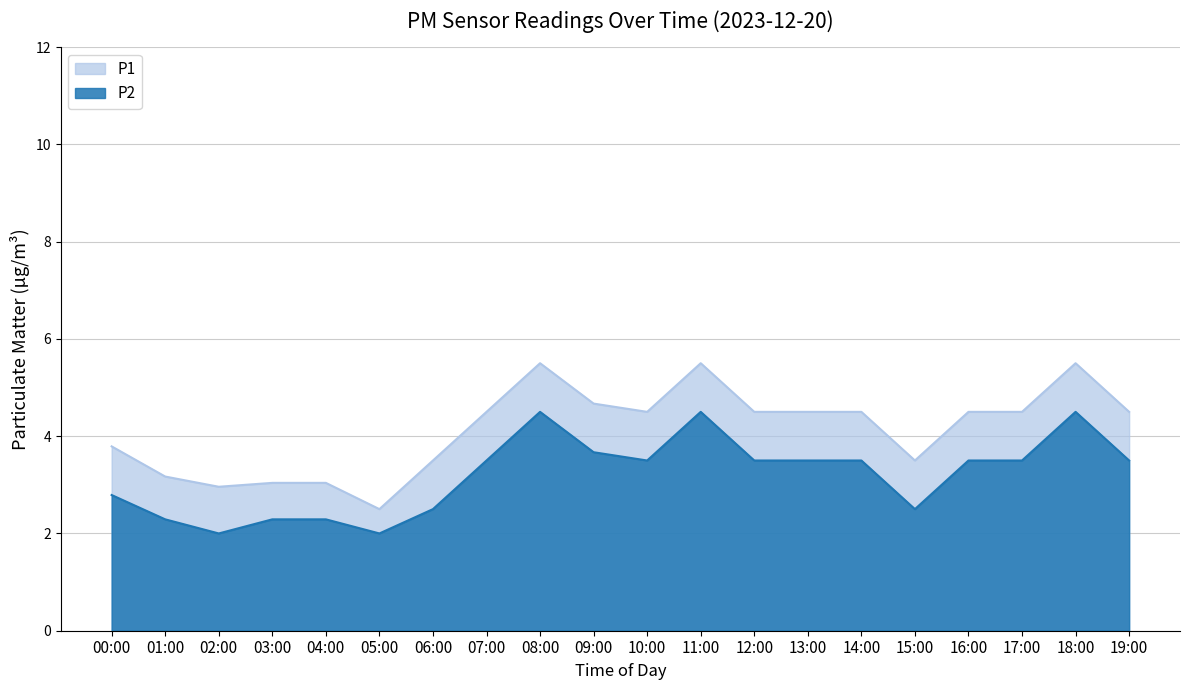

True or false: P1 and P2 cross at least once.

False